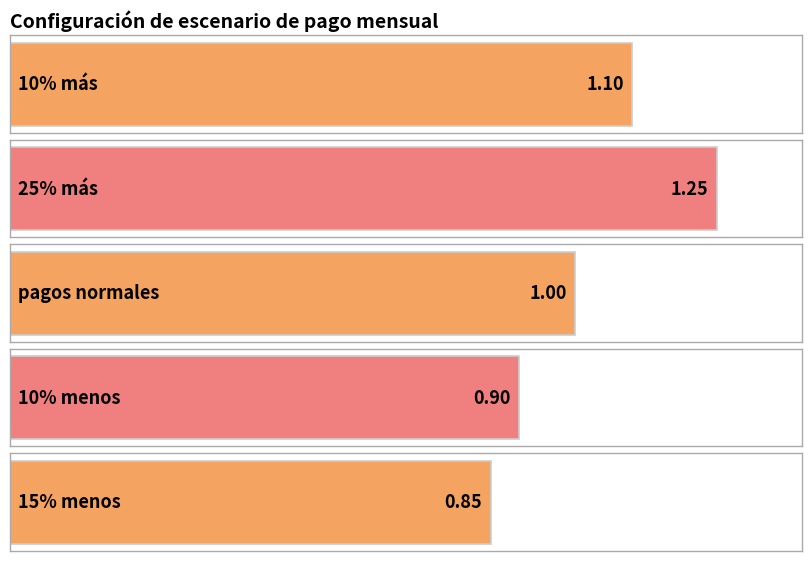

Does the chart contain any negative values?

No